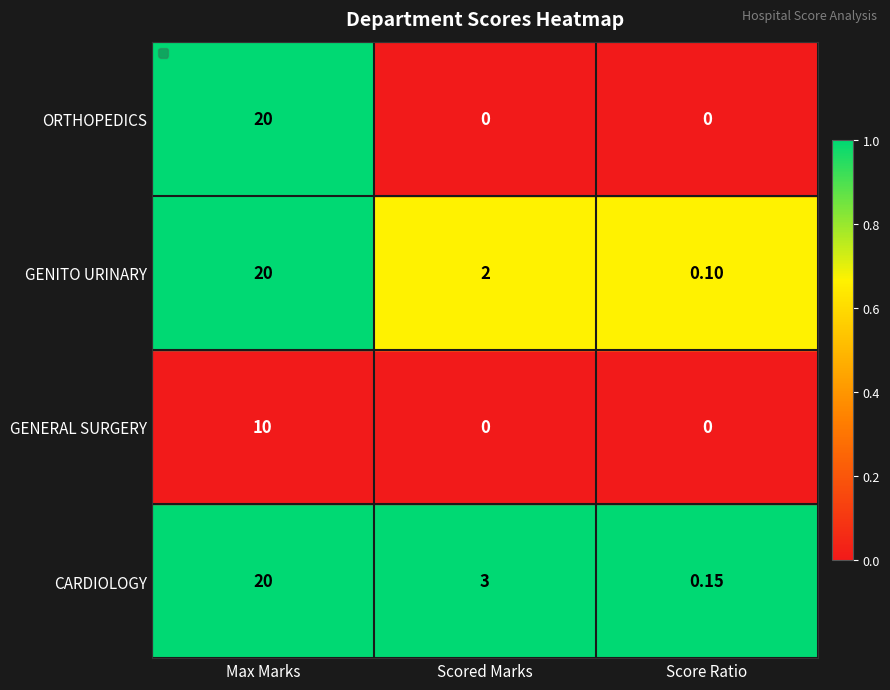

Is the value of GENERAL SURGERY at Scored Marks greater than the value of GENITO URINARY at Max Marks?

No